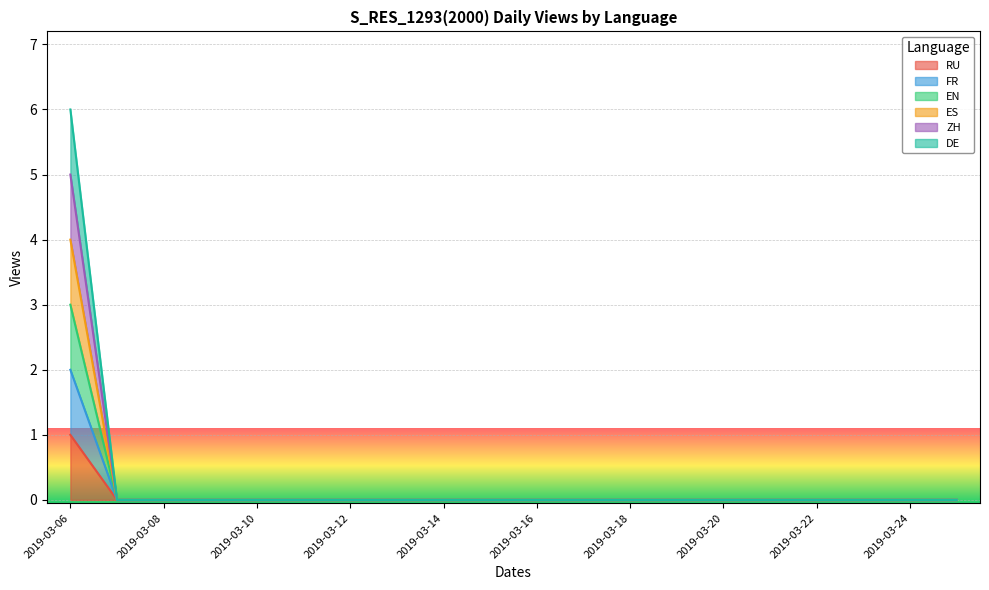

How many lines are shown in the chart?

6